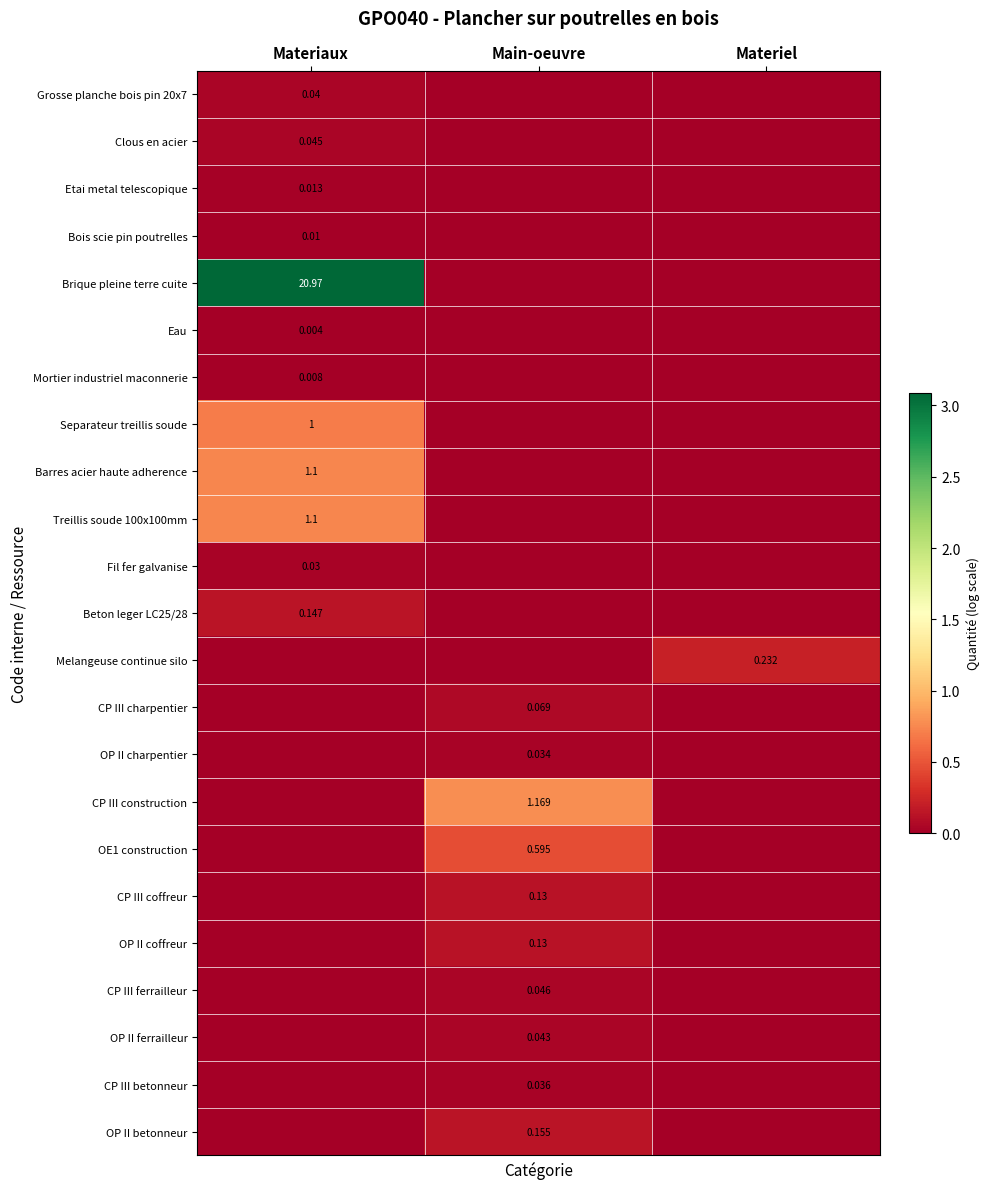

Rank the series at Materiaux from highest to lowest value.

Brique pleine terre cuite, Barres acier haute adherence, Treillis soude 100x100mm, Separateur treillis soude, Beton leger LC25/28, Clous en acier, Grosse planche bois pin 20x7, Fil fer galvanise, Etai metal telescopique, Bois scie pin poutrelles, Mortier industriel maconnerie, Eau, Melangeuse continue silo, CP III charpentier, OP II charpentier, CP III construction, OE1 construction, CP III coffreur, OP II coffreur, CP III ferrailleur, OP II ferrailleur, CP III betonneur, OP II betonneur